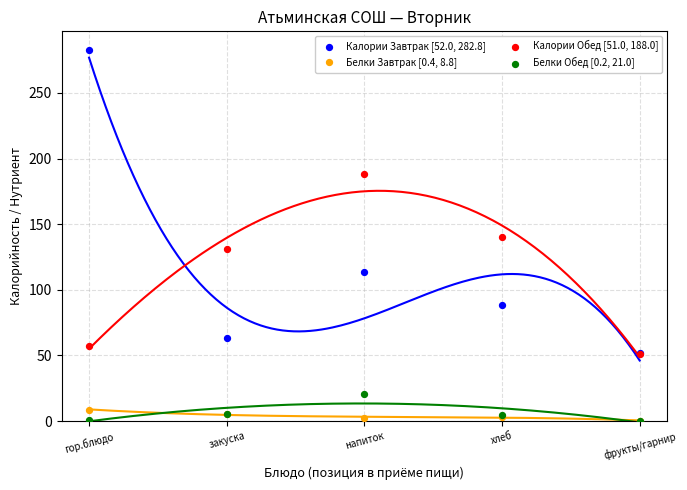

What are all the series names shown in the legend?

Калории Завтрак [52.0, 282.8], Белки Завтрак [0.4, 8.8], Калории Обед [51.0, 188.0], Белки Обед [0.2, 21.0]